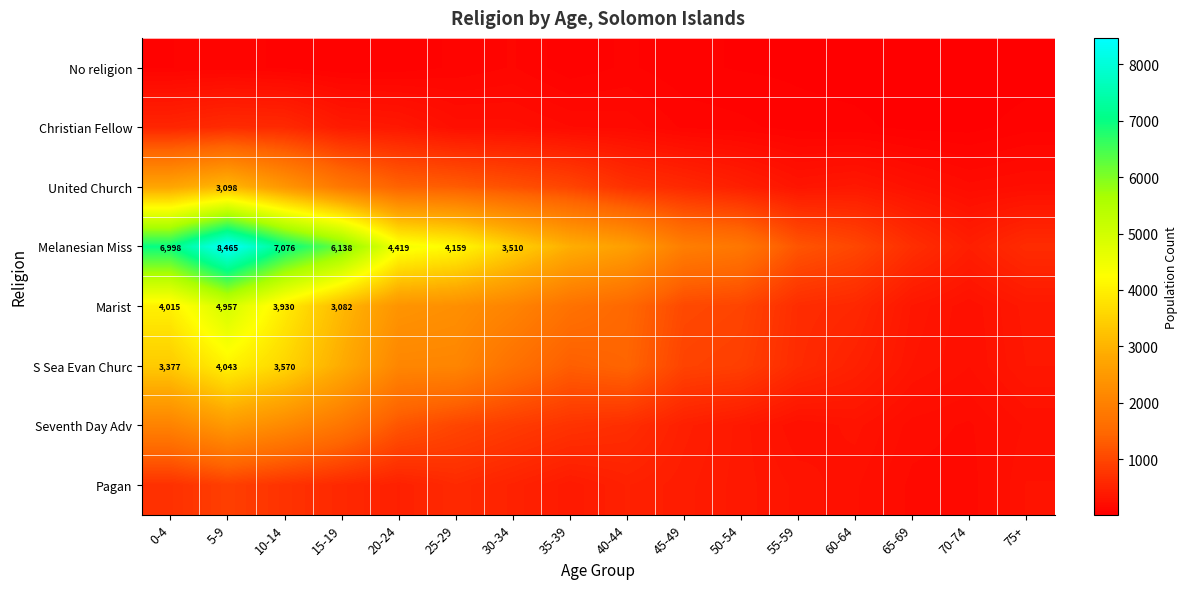

Is it true that Melanesian Miss equals 1836 at 15-19?

False